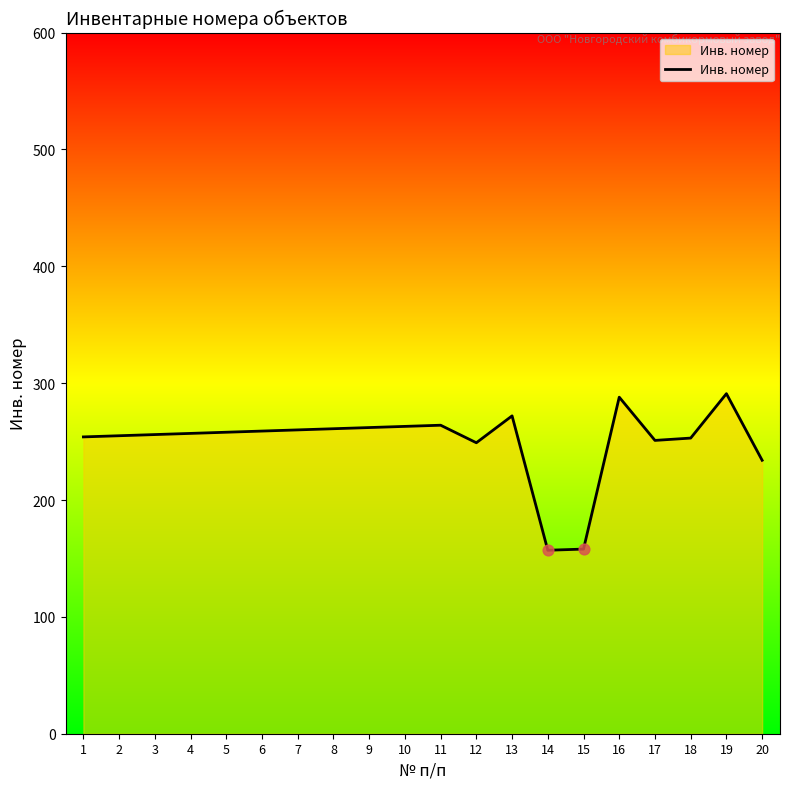

What is the ratio of the value at 1 to the value at 12?

1.0